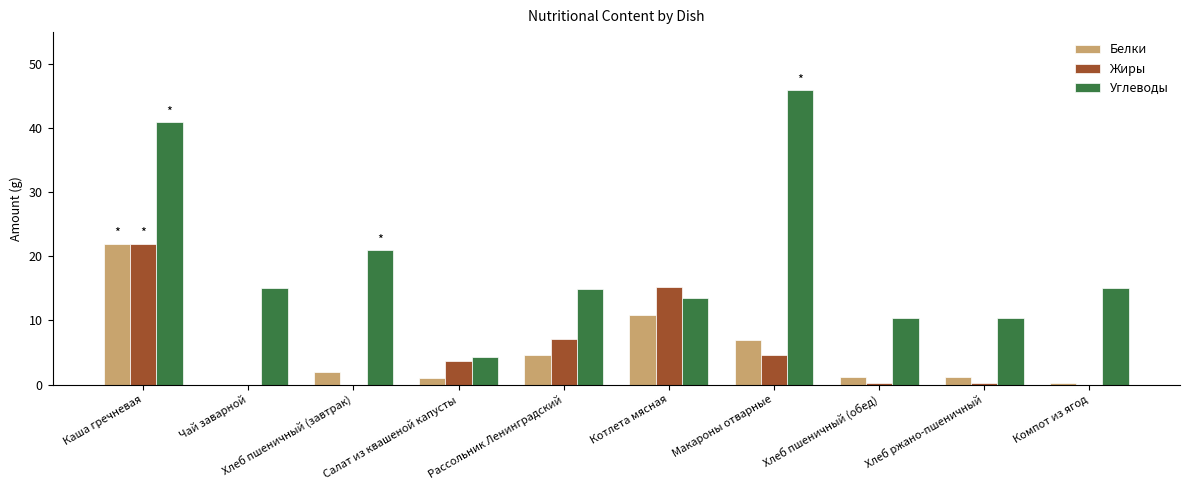

Count the number of data series in this chart.

3